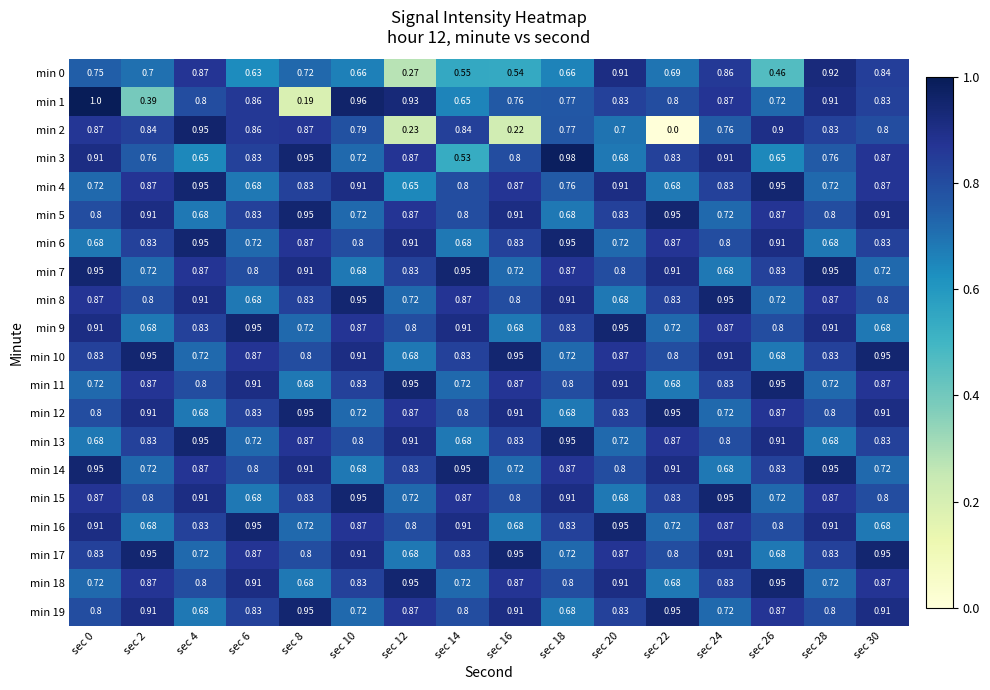

At which category is the sum across all series the highest?

sec 30